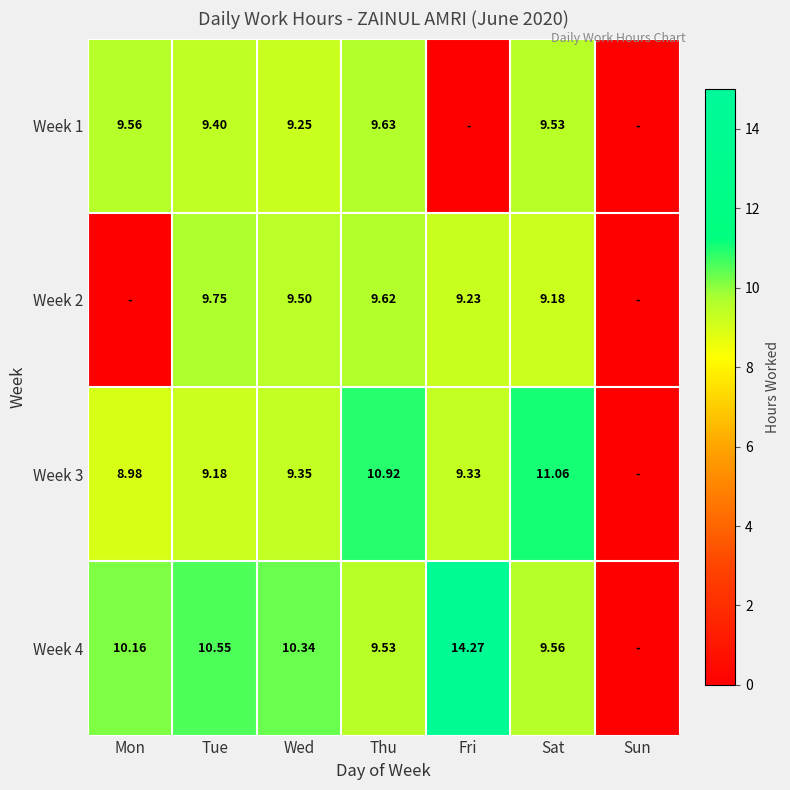

What is the difference between the Week 3 values at Sun and Wed?

9.3